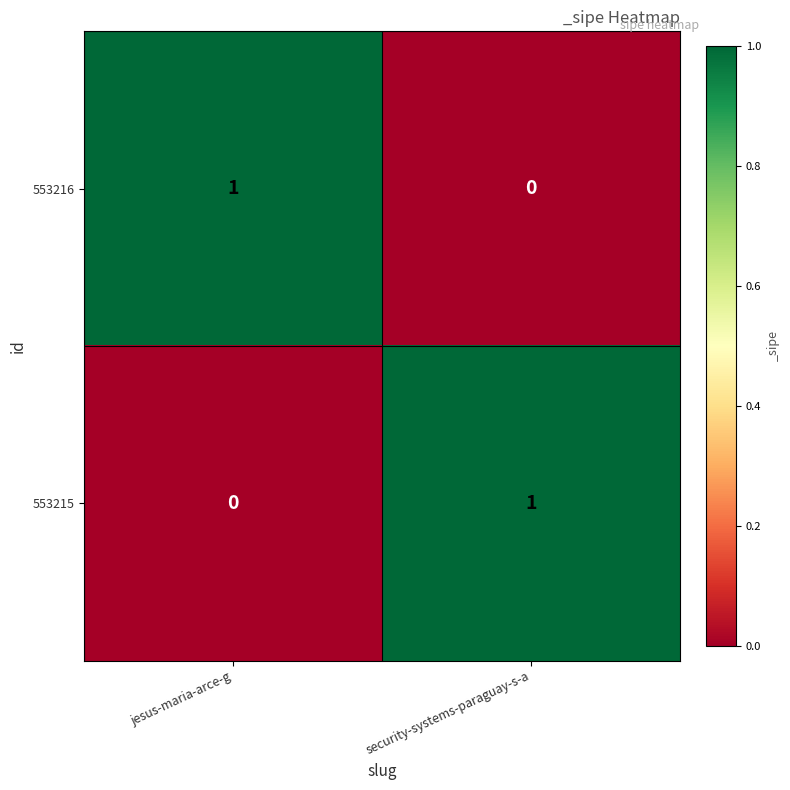

Where is 553216 nearest to the value 0?

security-systems-paraguay-s-a